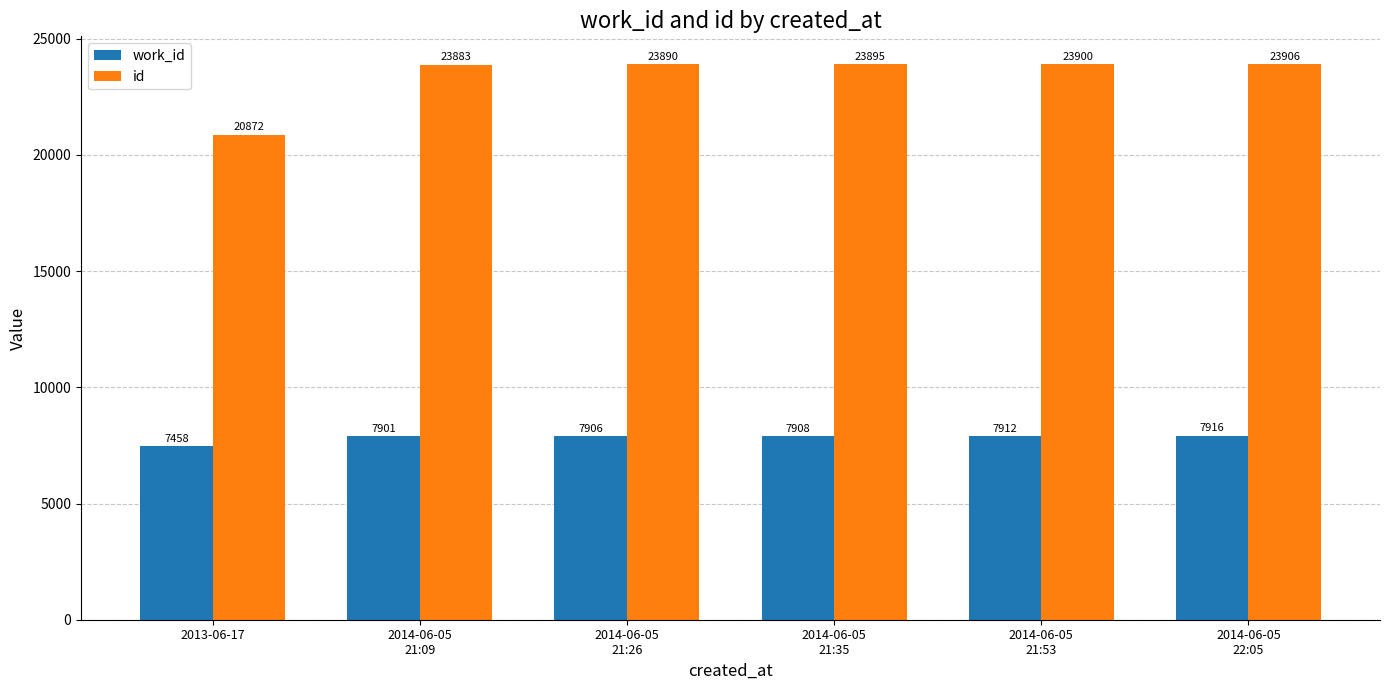

At 2014-06-05
21:35, list the series in order from smallest to largest.

work_id, id